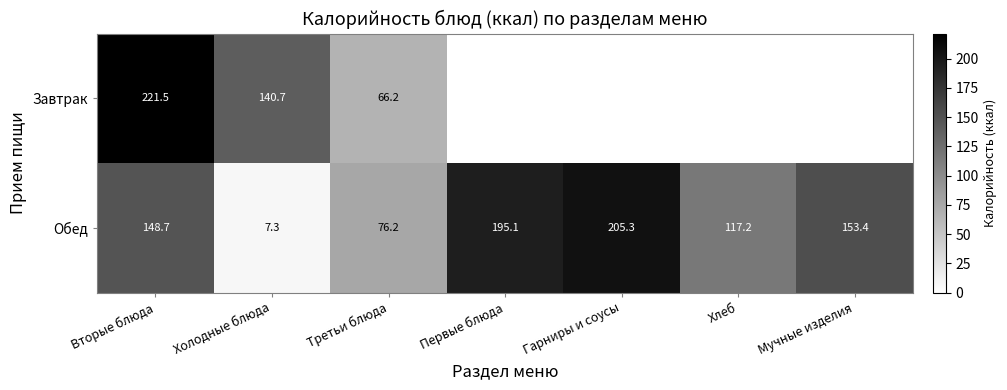

Rank the categories by Обед value from highest to lowest.

Гарниры и соусы, Первые блюда, Мучные изделия, Вторые блюда, Хлеб, Третьи блюда, Холодные блюда